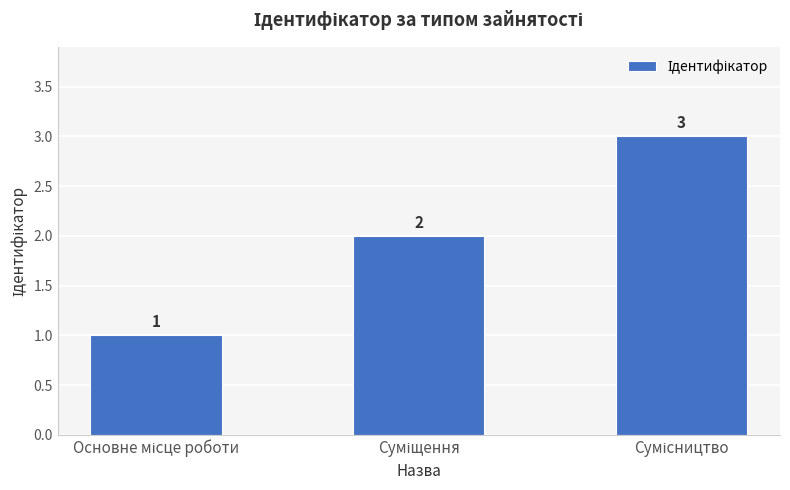

What is the difference between the maximum and minimum values?

2